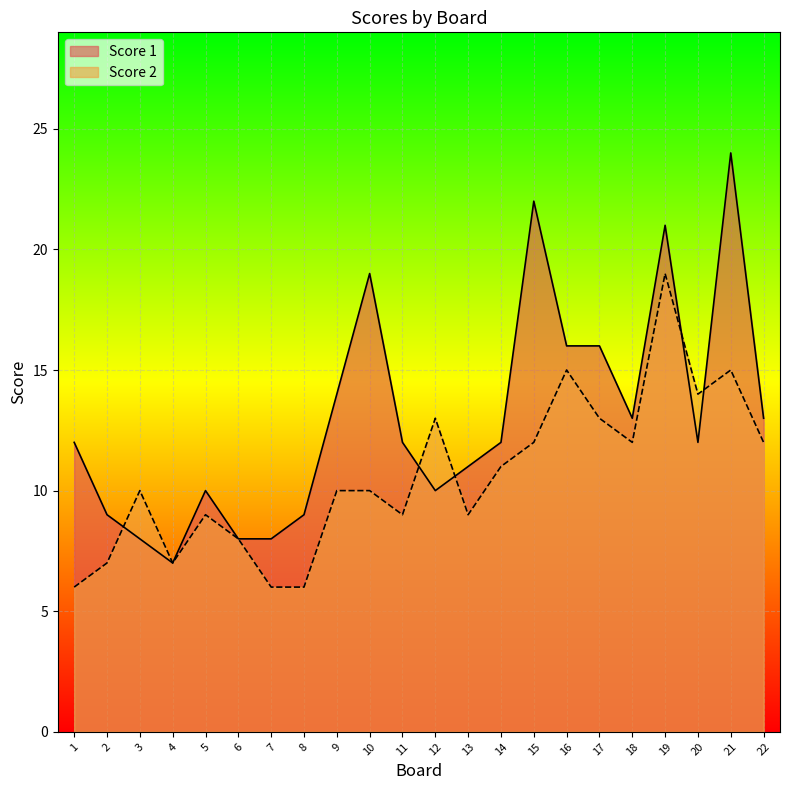

What is the value of the Score 1 point at the 9th from the left?

14